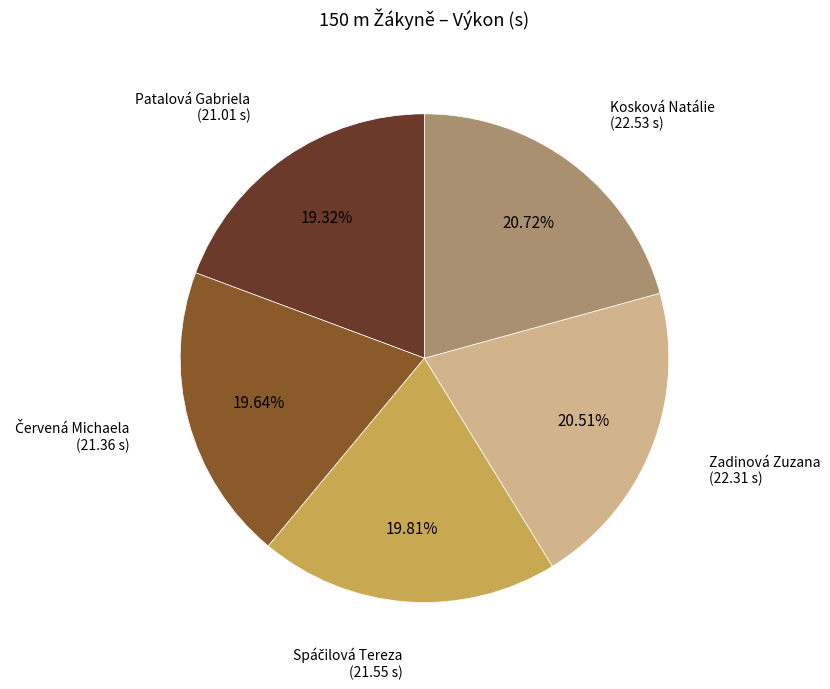

Does any single category account for the majority?

No